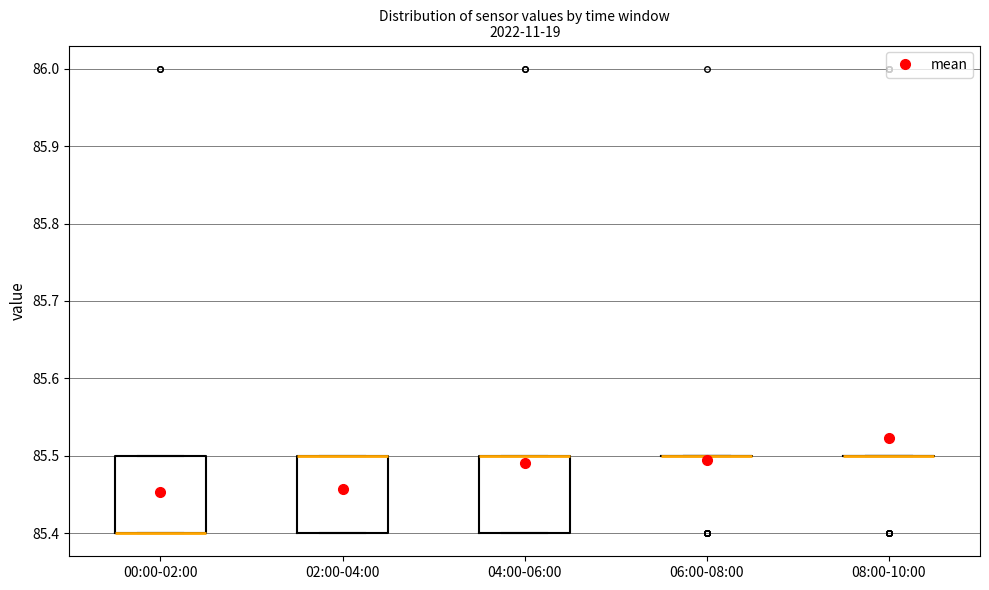

Reading left to right, read every box against the y-axis: the position of its median line, the range the box covers, and the ends of its whiskers. The values are not printed on the chart, so give them approximately, as read against the axis.

00:00-02:00: median 85.4 (drawn on the box's lower edge), box 85.4 to 85.5, whiskers 85.4 to 85.5
02:00-04:00: median 85.5 (drawn on the box's upper edge), box 85.4 to 85.5, whiskers 85.4 to 85.5
04:00-06:00: median 85.5 (drawn on the box's upper edge), box 85.4 to 85.5, whiskers 85.4 to 85.5
06:00-08:00: box collapsed to a line at 85.5, whiskers 85.5 to 85.5
08:00-10:00: box collapsed to a line at 85.5, whiskers 85.5 to 85.5